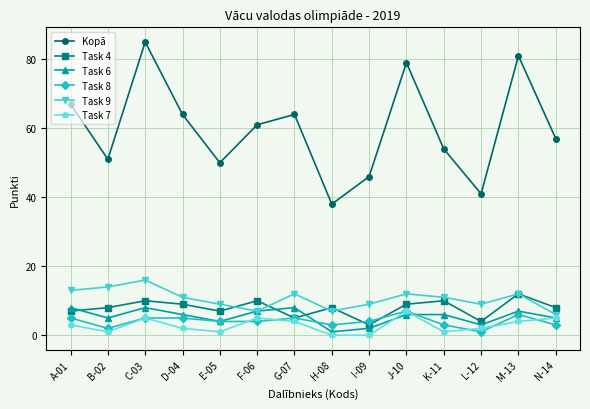

What is the average value of the Task 4 series?

8